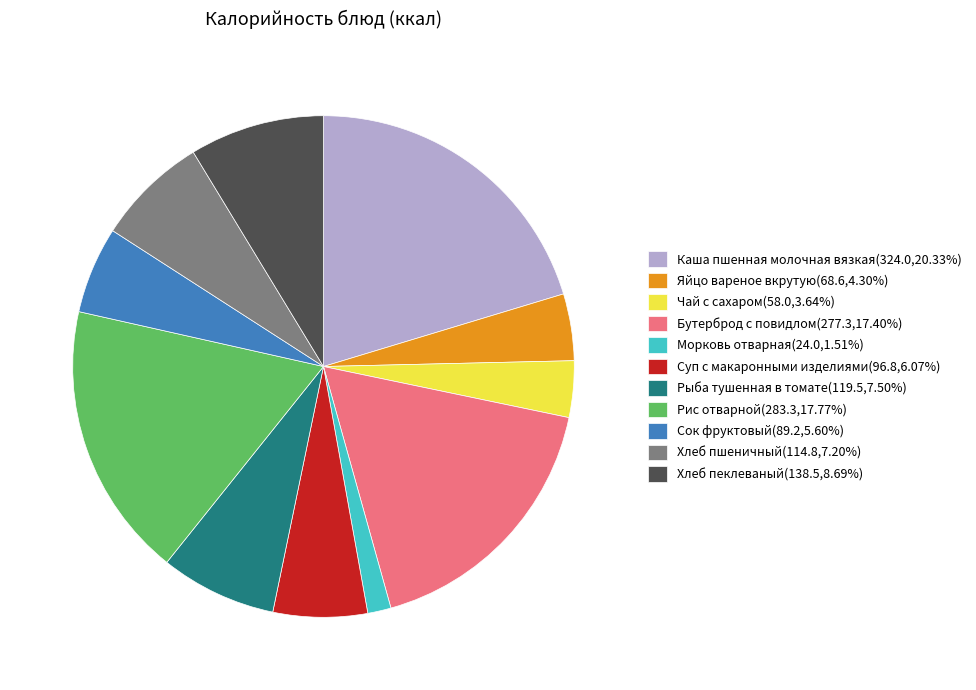

Is it true that Хлеб пшеничный is 7% of the pie?

True